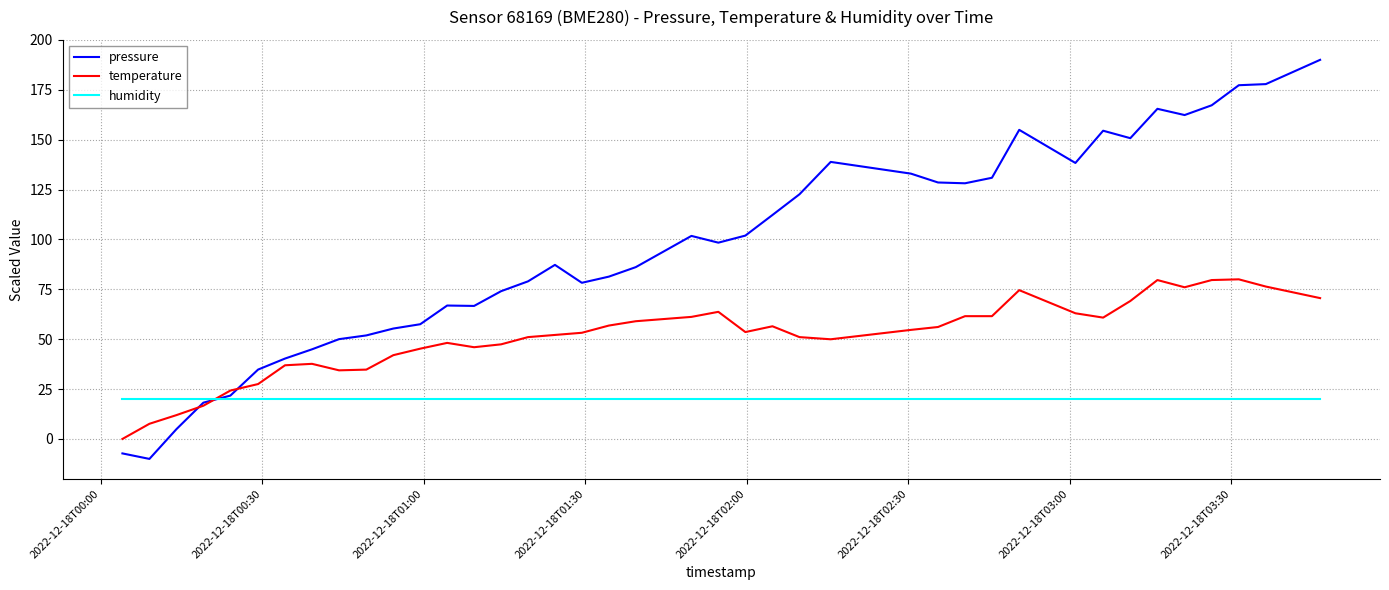

What is the maximum value for humidity?

20.0